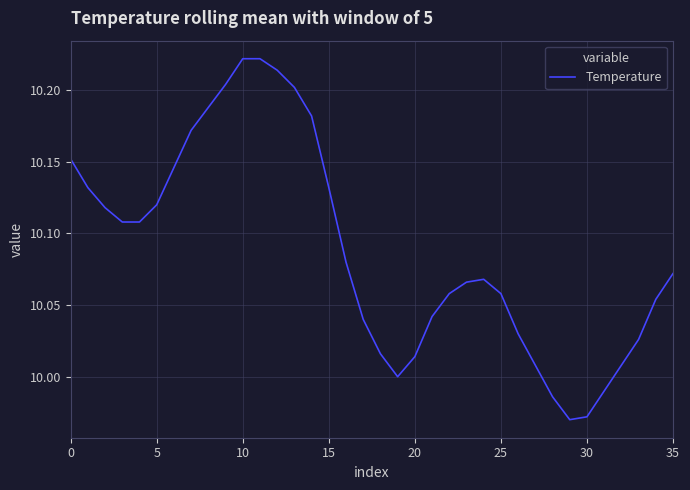

Reading left to right, transcribe all the data shown in this chart.

10.2	10.1	10.1	10.1	10.1	10.1	10.1	10.2	10.2	10.2	10.2	10.2	10.2	10.2	10.2	10.1	10.1	10.0	10.0	10.0	10.0	10.0	10.1	10.1	10.1	10.1	10.0	10.0	10.0	10.0	10.0	10.0	10.0	10.0	10.1	10.1